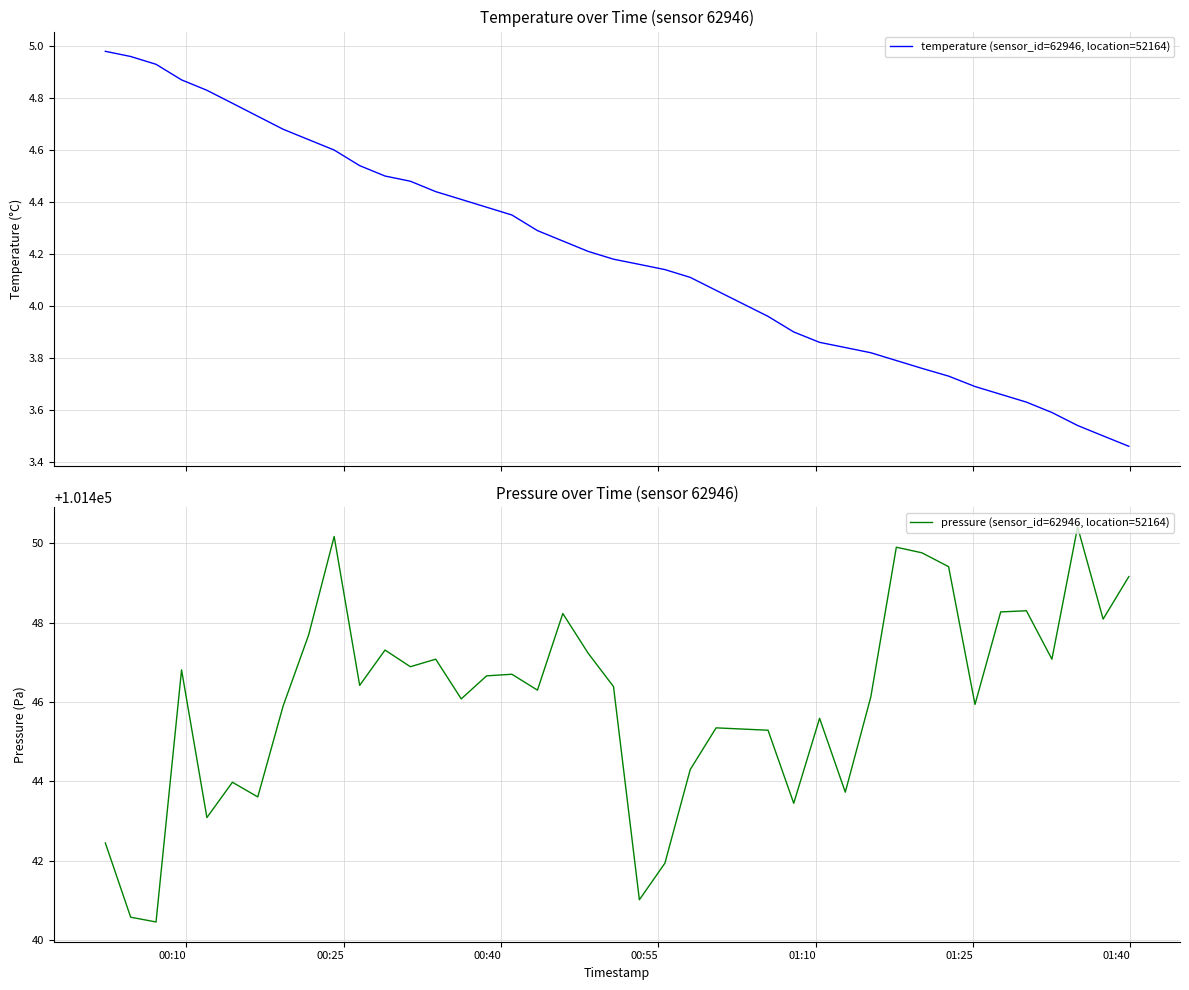

Which series has the largest range (max minus min)?

pressure (sensor_id=62946, location=52164)